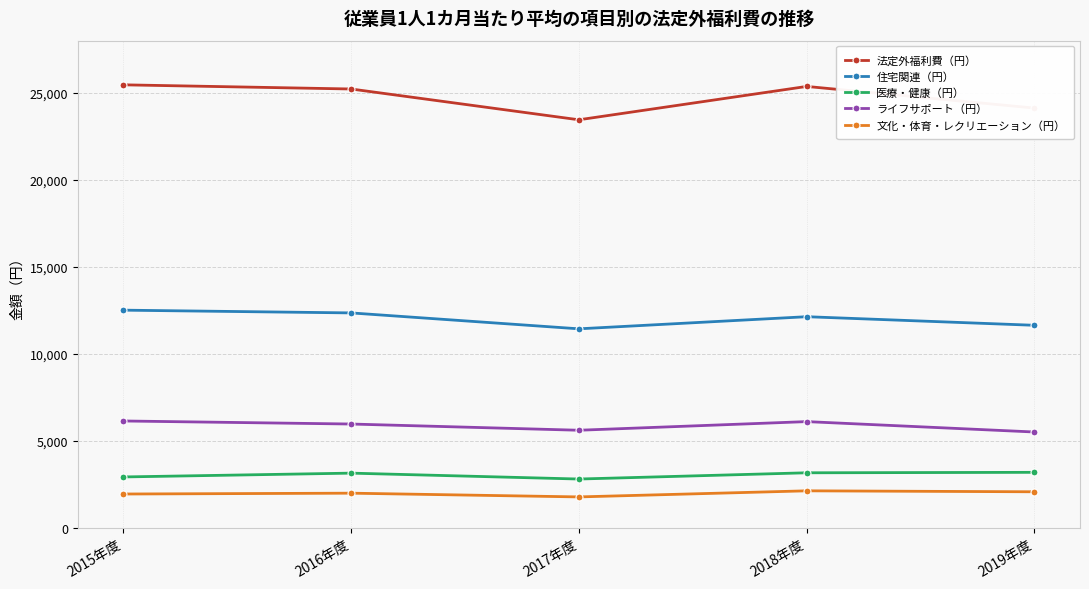

In 文化・体育・レクリエーション（円）, how many points are lower than both neighbors (excluding endpoints)?

1